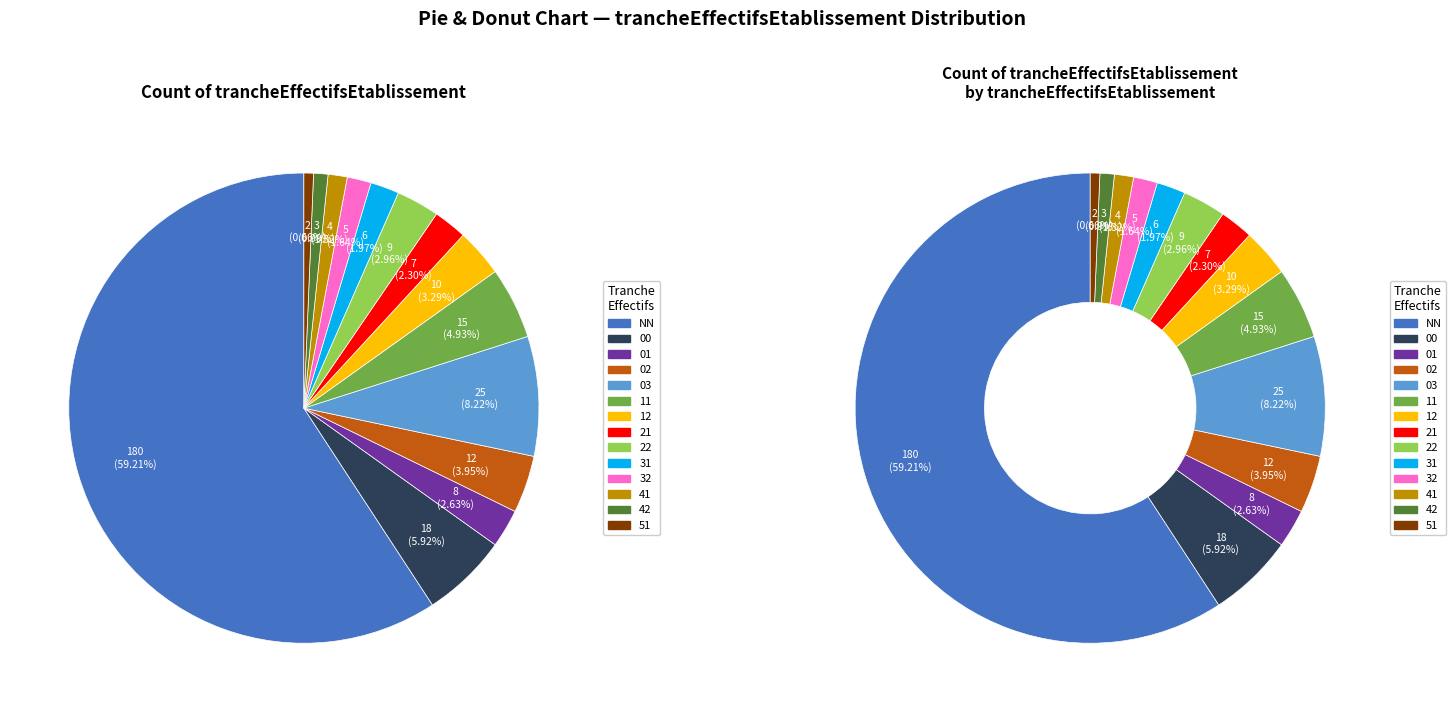

To the nearest percent, what is the combined percentage of 02 and 31?

6%